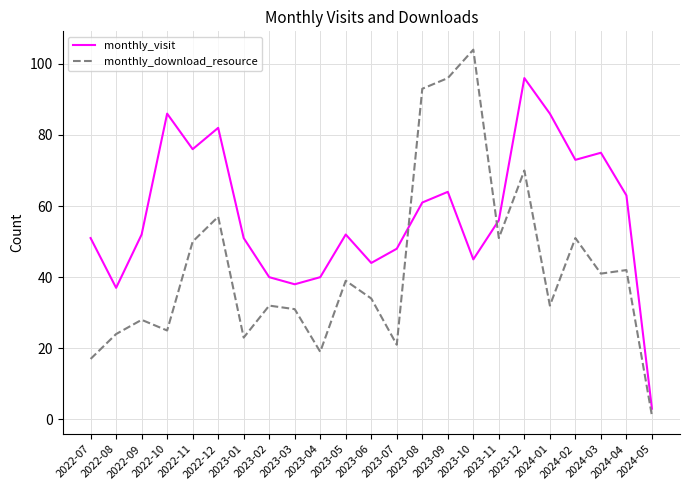

The monthly_visit series shows 13 at 2023-05. True or false?

False